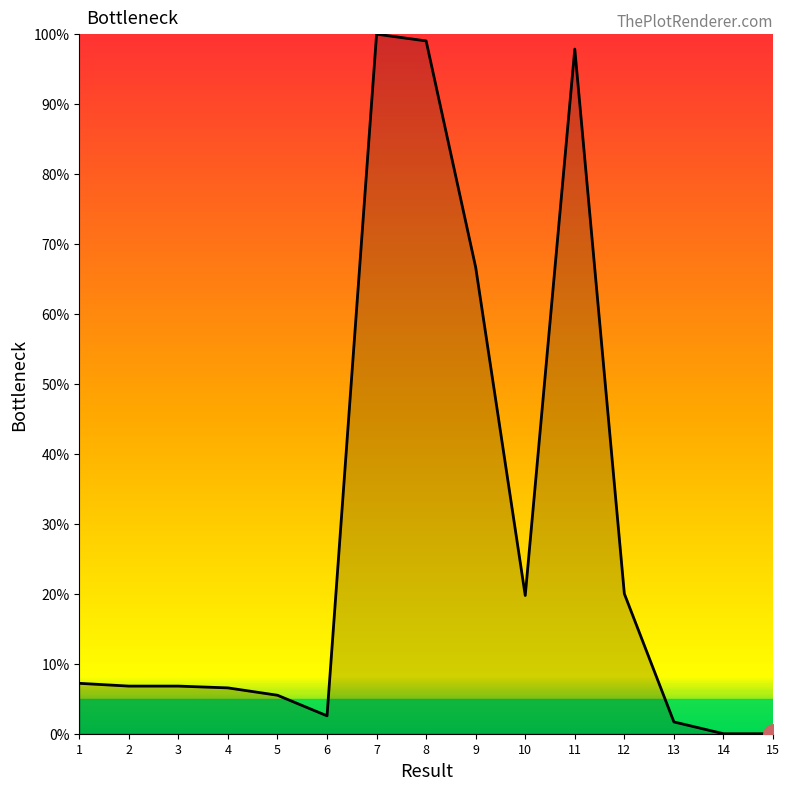

Does the chart display data point markers on the line(s)?

No